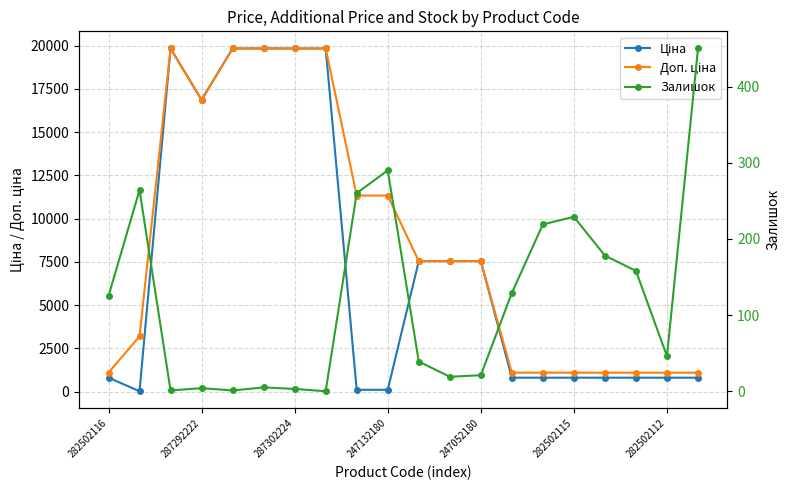

What is the difference between the highest and lowest values at 282502112?

1055.8